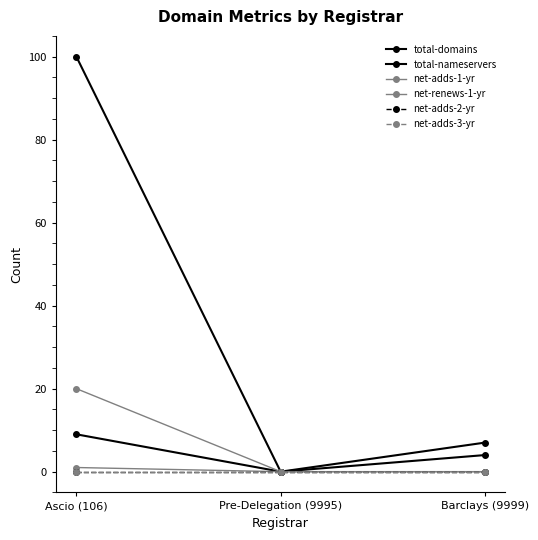

List the series in order of their peak value, highest first.

total-domains, net-renews-1-yr, total-nameservers, net-adds-1-yr, net-adds-2-yr, net-adds-3-yr